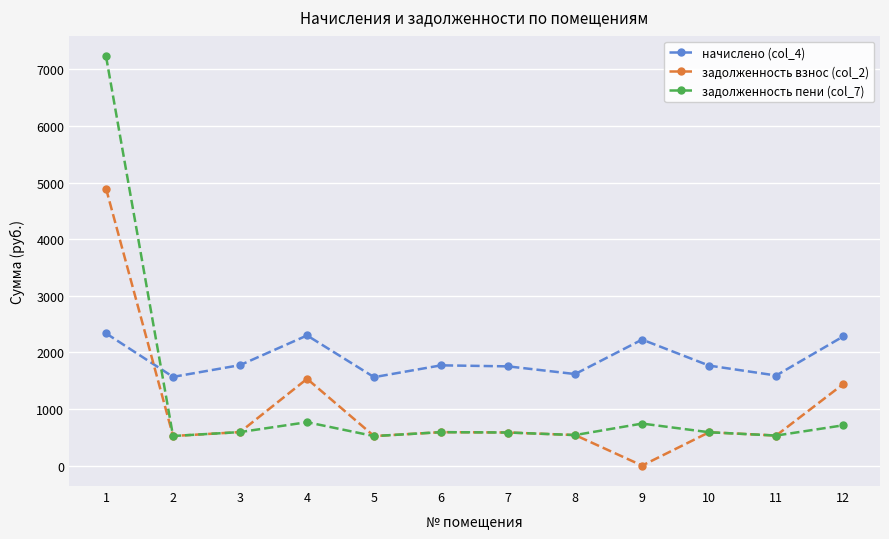

True or false: начислено (col_4) has a value of 2280.2 at 12.

True